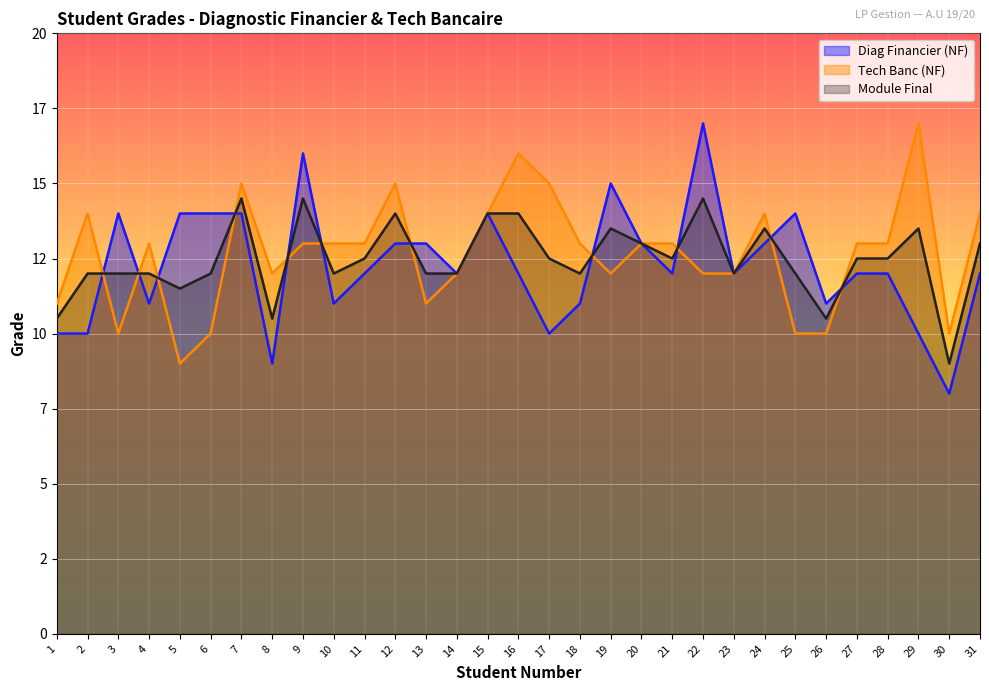

At which label does Diag Financier (NF) reach its minimum?

30